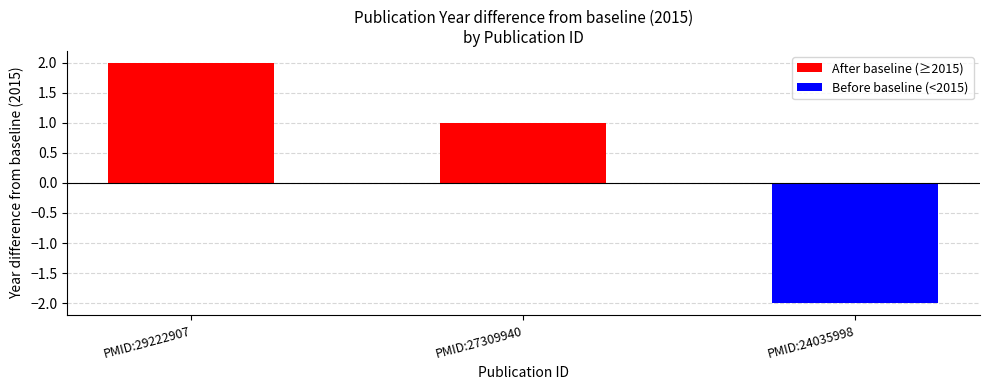

The value at PMID:24035998 is -1. True or false?

False